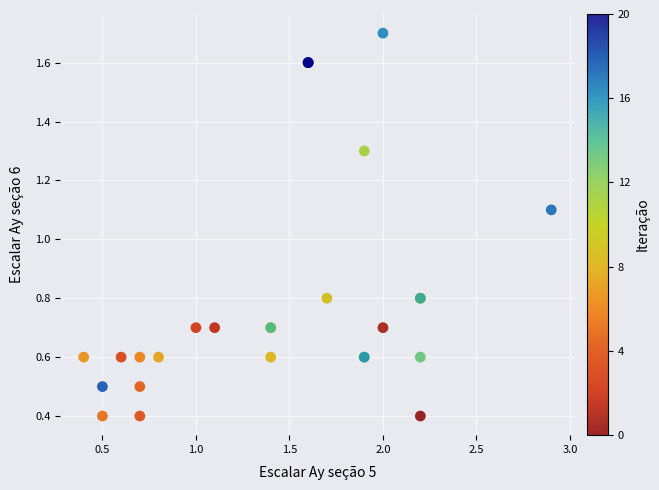

What Y value in the scatter plot is closest to 1?

1.1